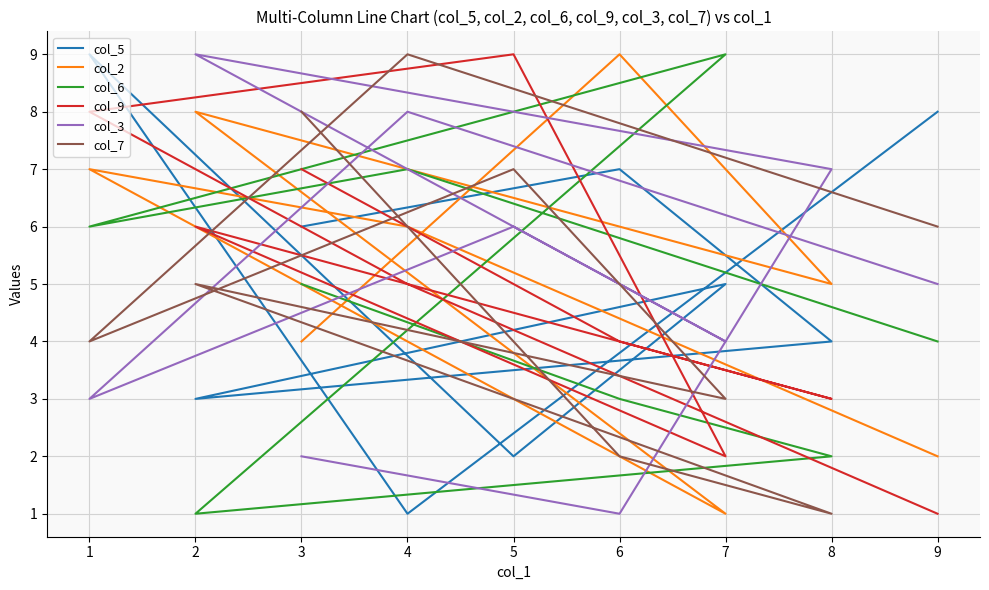

True or false: col_6 has a value of 2 at 8.

True